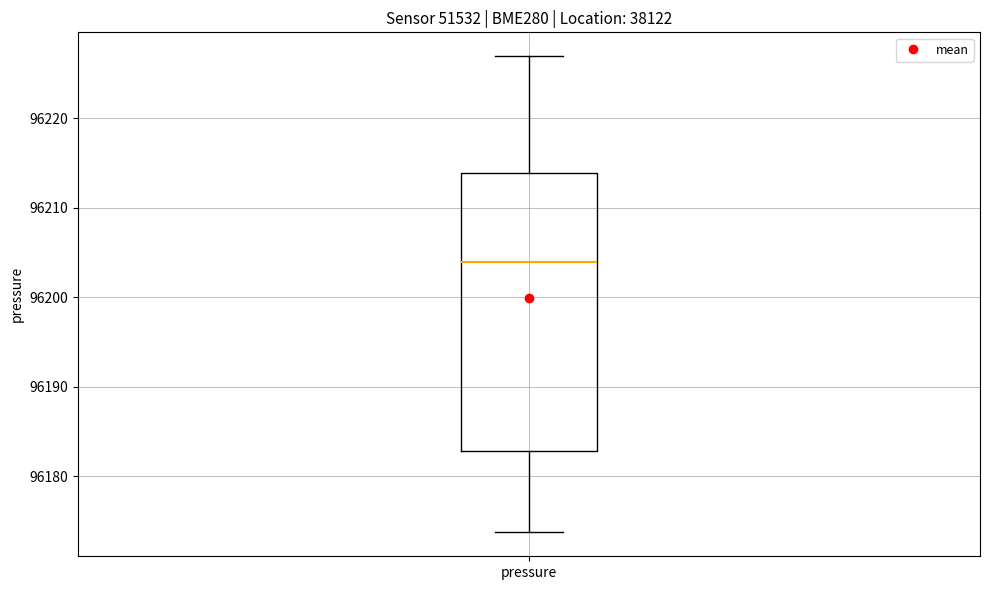

Transcribe this box plot: give where the median line is, the range the box spans, and where the two whiskers end, as read against the y-axis. The values are not printed on the chart, so give them approximately, as read against the axis.

median 96204, box 96183 to 96214, whiskers 96174 to 96227